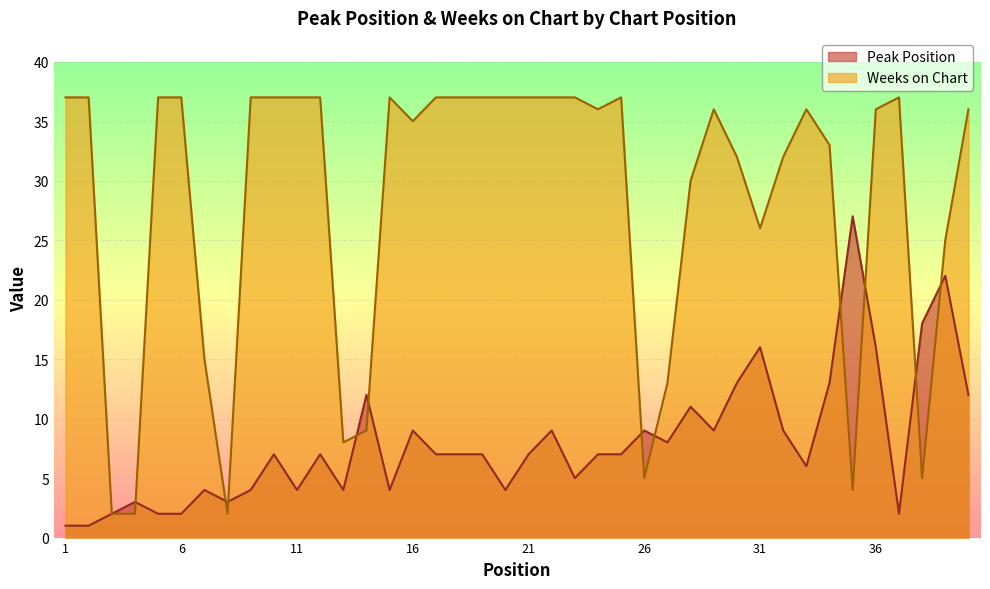

Is it true that Peak Position equals 1 at 20?

False